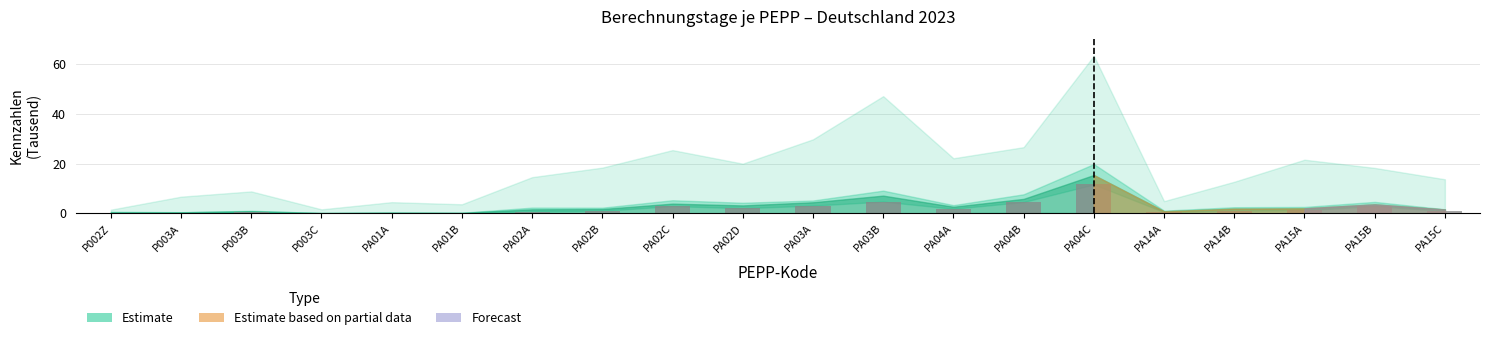

True or false: the data shows 1.2 at PA15A.

True